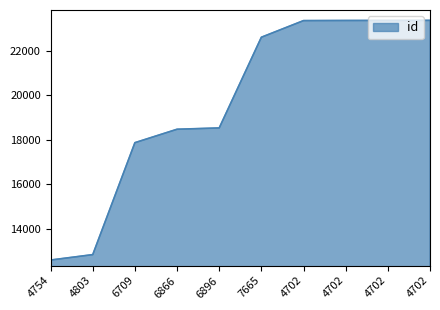

Which has a higher value, 6896 or 4702?

4702